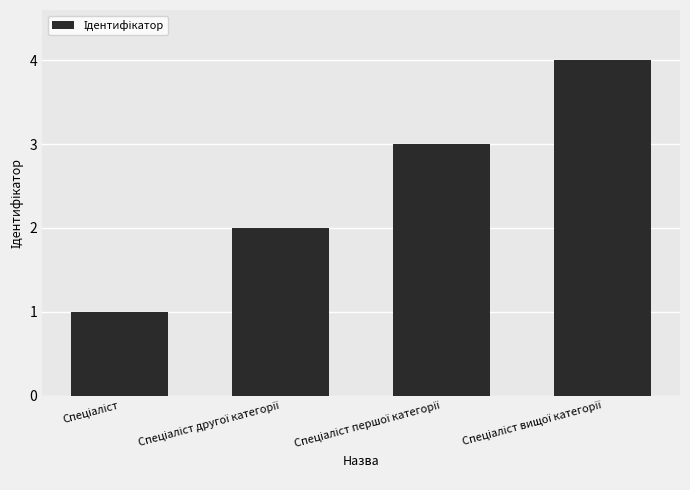

What is the difference between the maximum and minimum values?

3